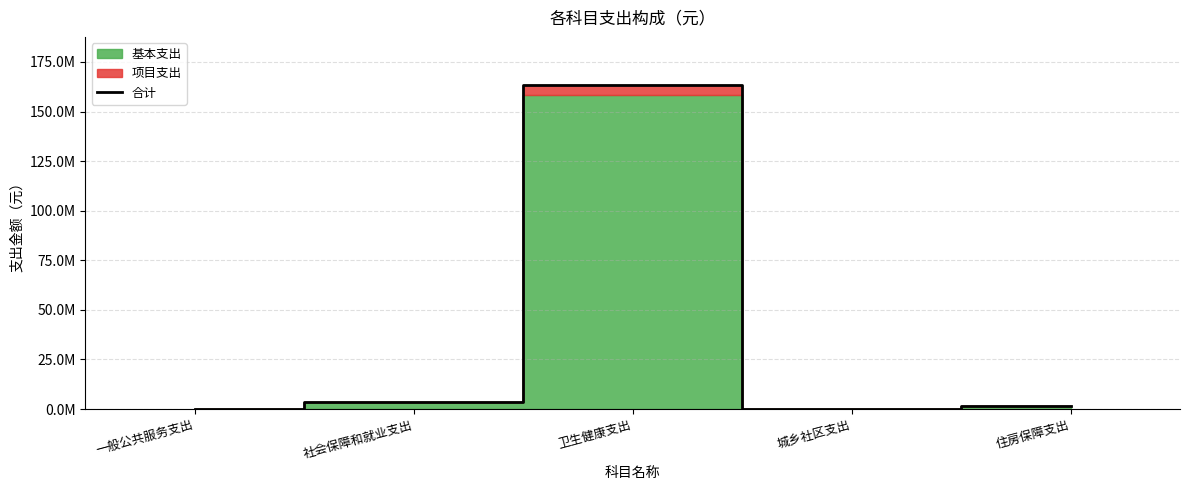

What is the average value?

33754377.5